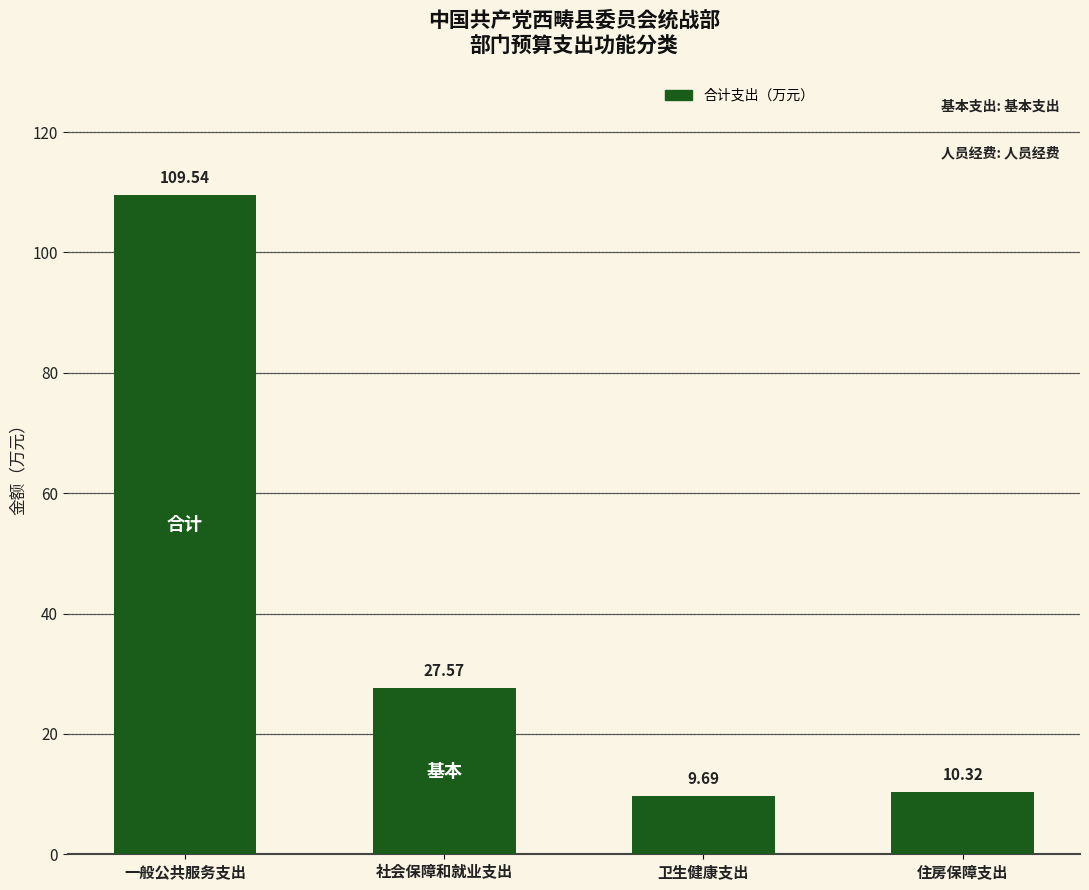

Rank the categories by value from lowest to highest.

卫生健康支出, 住房保障支出, 社会保障和就业支出, 一般公共服务支出